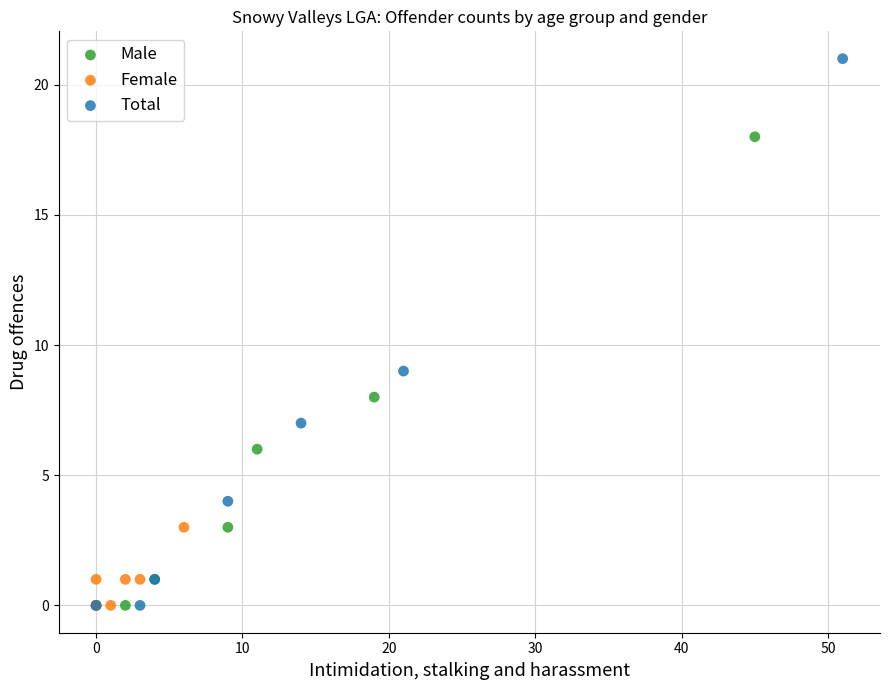

Which series contains the highest Y value?

Total